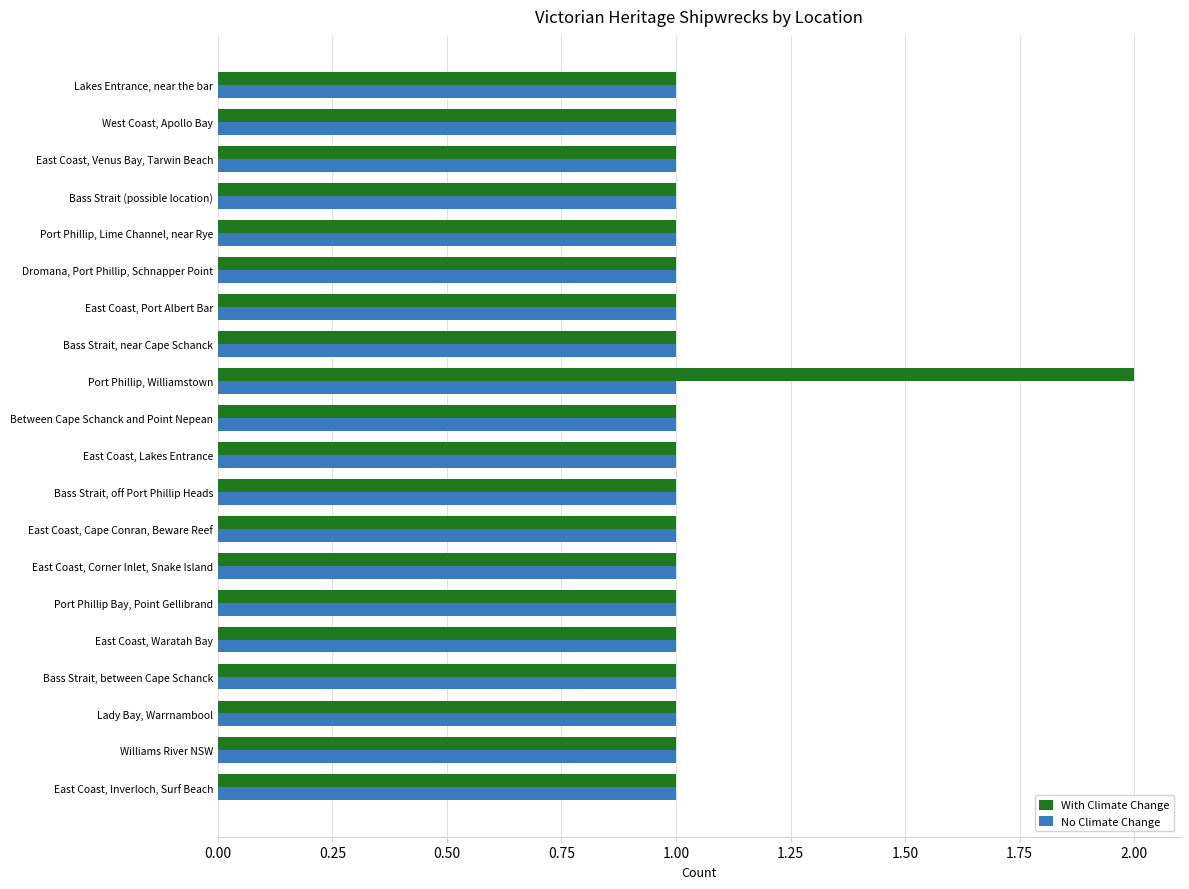

At which category is the sum across all series the highest?

Port Phillip, Williamstown